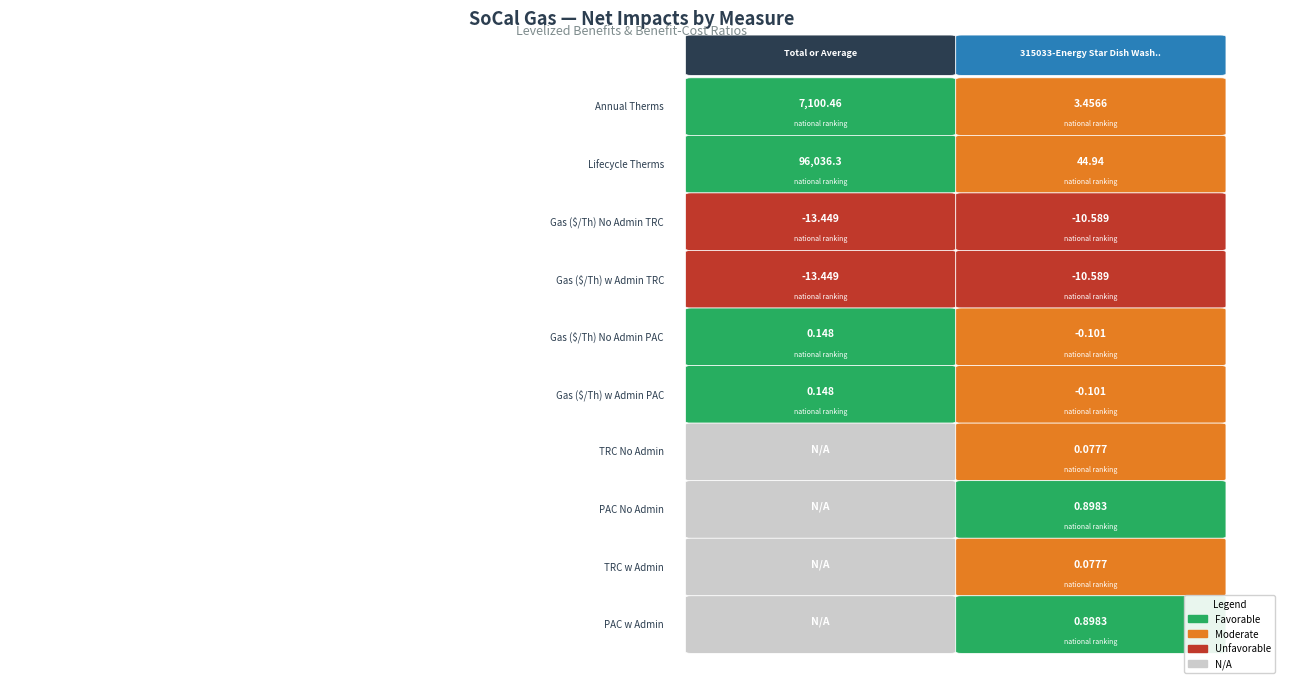

At how many categories does at least one series exceed 79281?

1